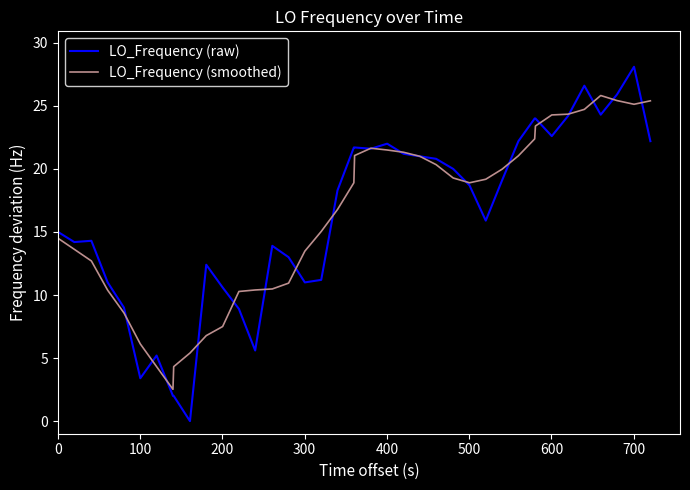

Which series has the largest range (max minus min)?

LO_Frequency (raw)